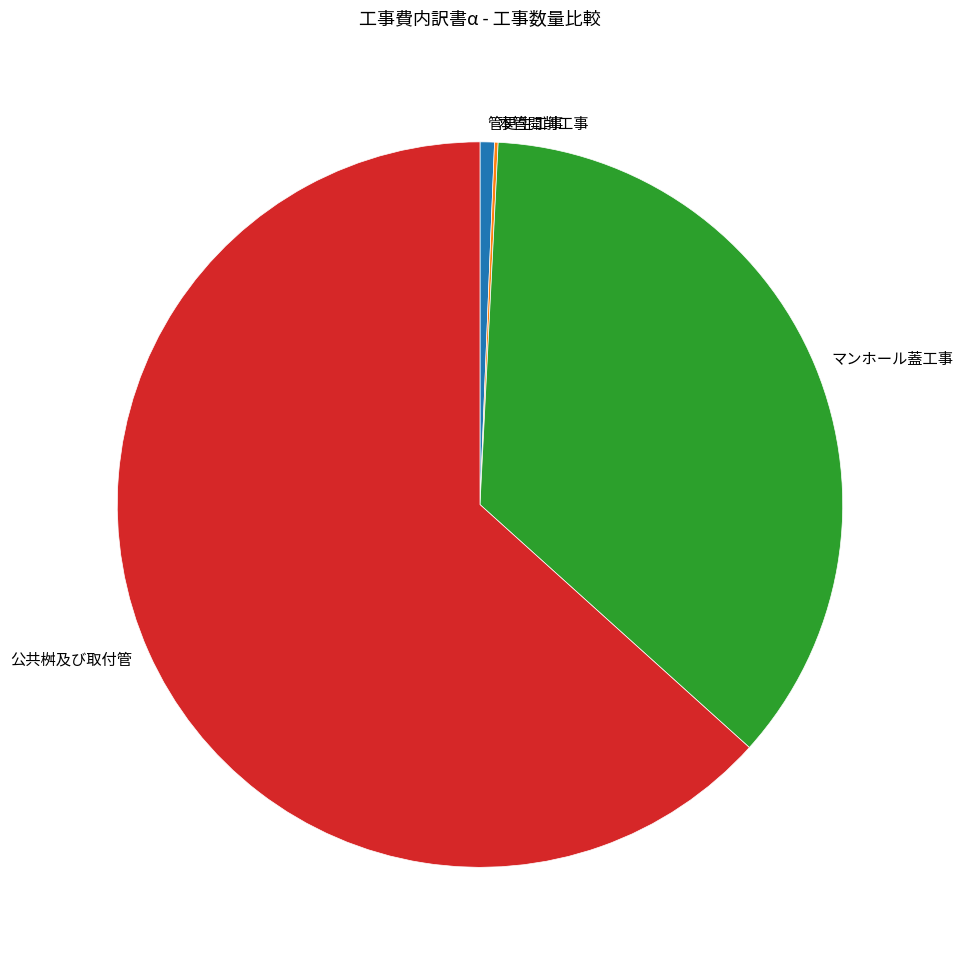

What is the ratio of the value at 公共桝及び取付管 to the value at マンホール蓋工事?

1.8